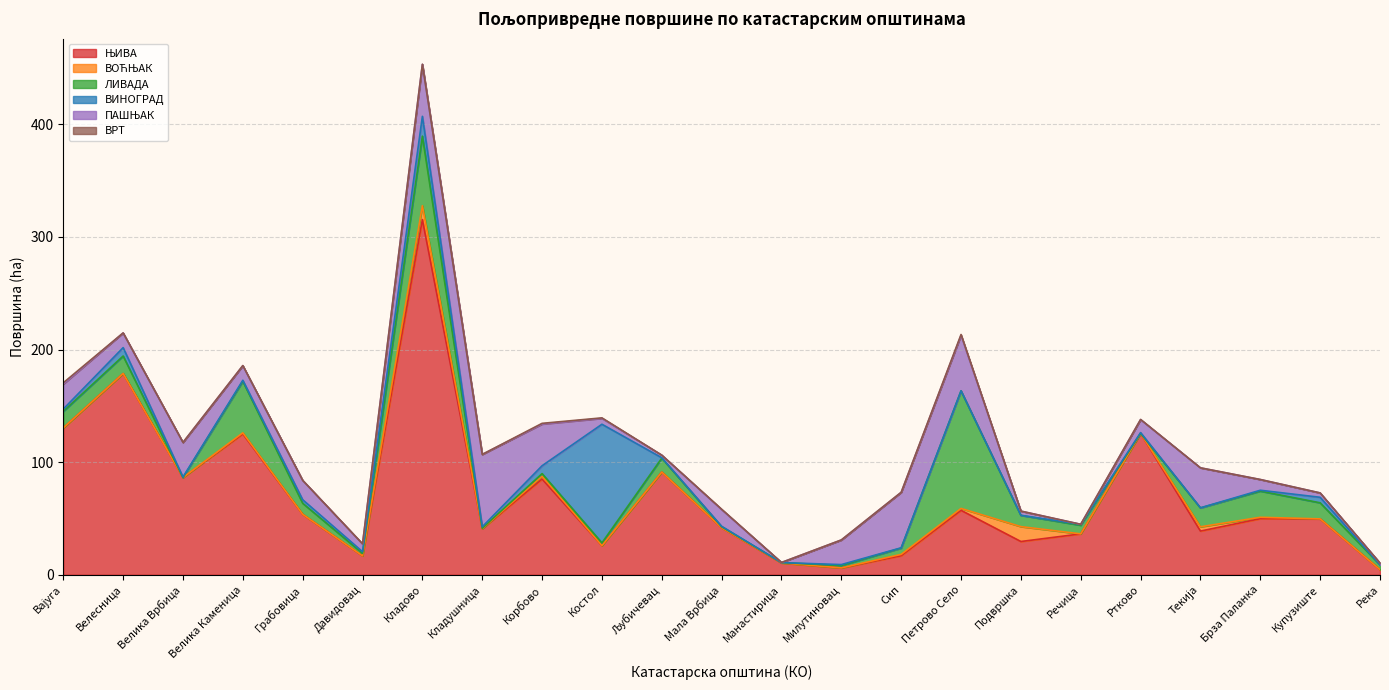

What is the difference between the maximum and minimum values in the ЛИВАДА series?

104.5